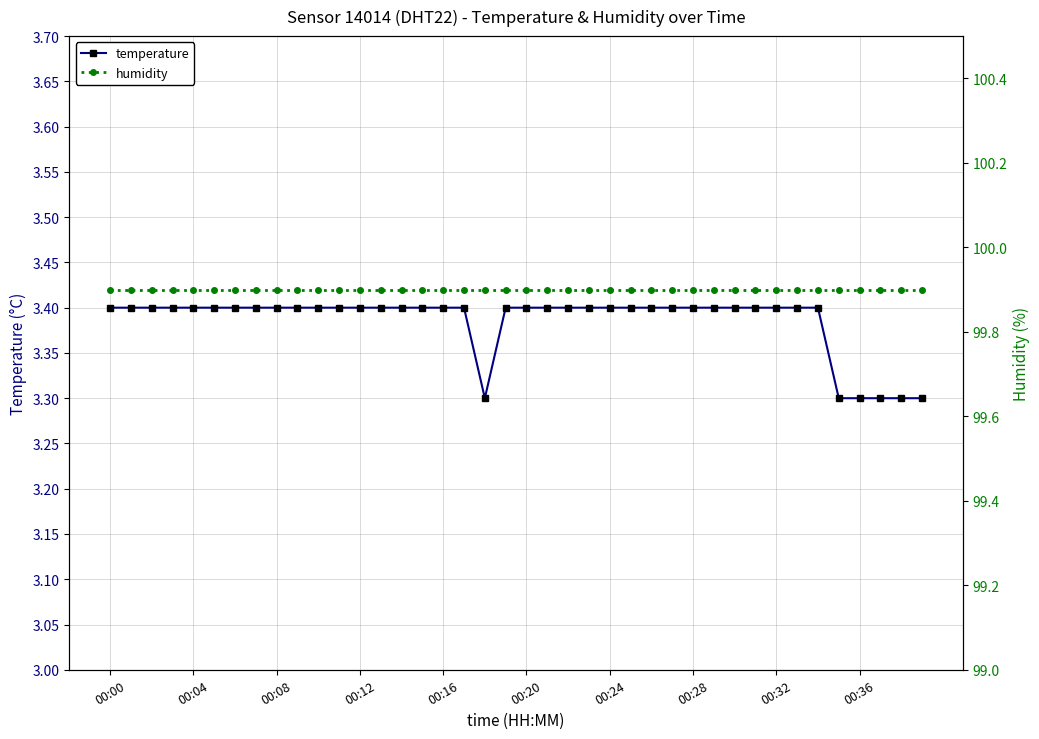

How many temperature values are between 3 and 4?

40